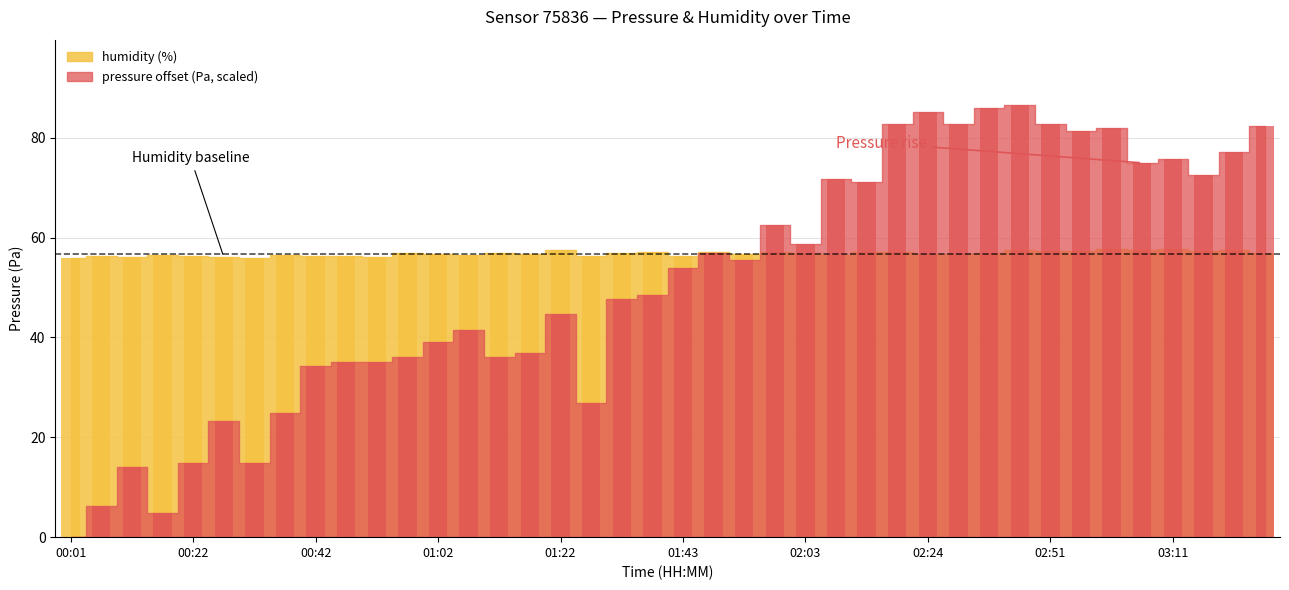

What is the difference between the highest and lowest values at 01:12?

20.7